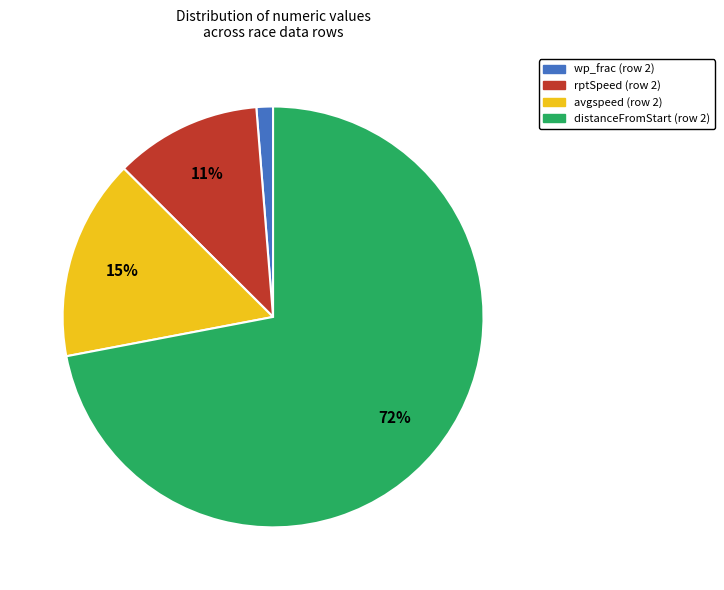

To the nearest percent, what is the average slice percentage?

25%